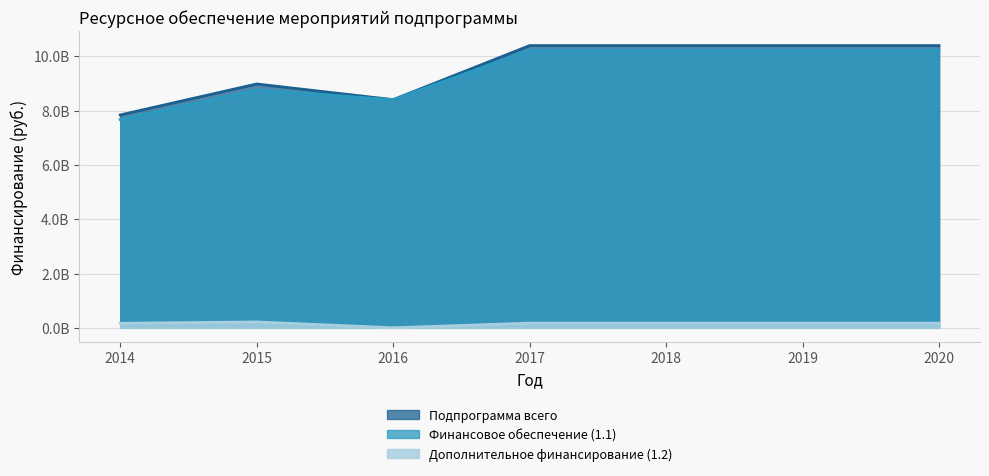

What is the minimum value for Дополнительное финансирование (1.2)?

2079500